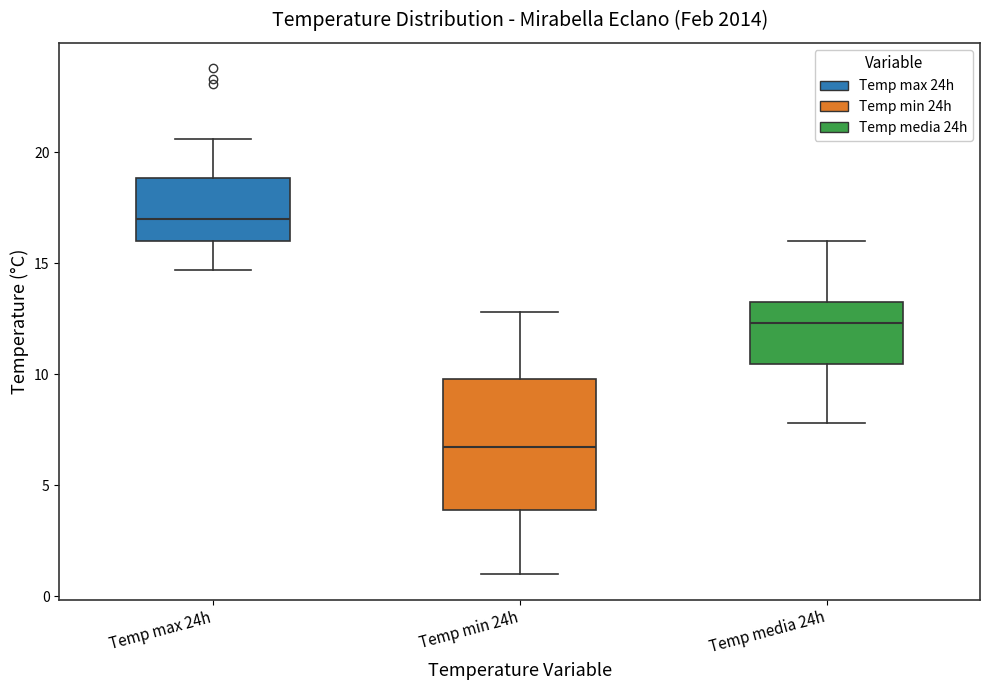

Reading left to right, read every box against the y-axis: the position of its median line, the range the box covers, and the ends of its whiskers. The values are not printed on the chart, so give them approximately, as read against the axis.

Temp max 24h: median 17.0, box 16.0 to 19.0, whiskers 14.5 to 20.5
Temp min 24h: median 7.0, box 4.0 to 10.0, whiskers 1.0 to 13.0
Temp media 24h: median 12.5, box 10.5 to 13.5, whiskers 8.0 to 16.0